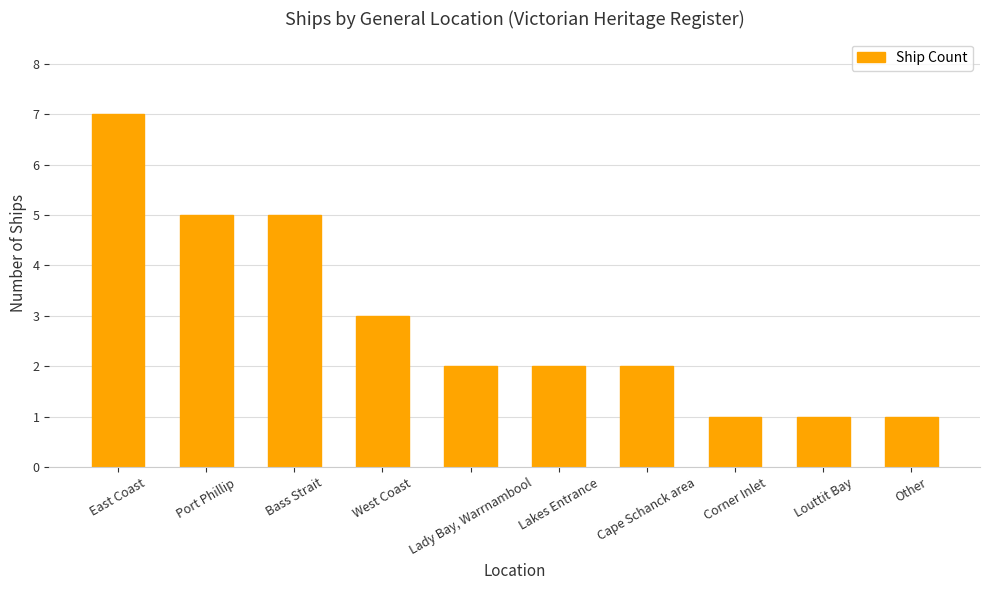

What is the difference between the second highest and minimum values?

4